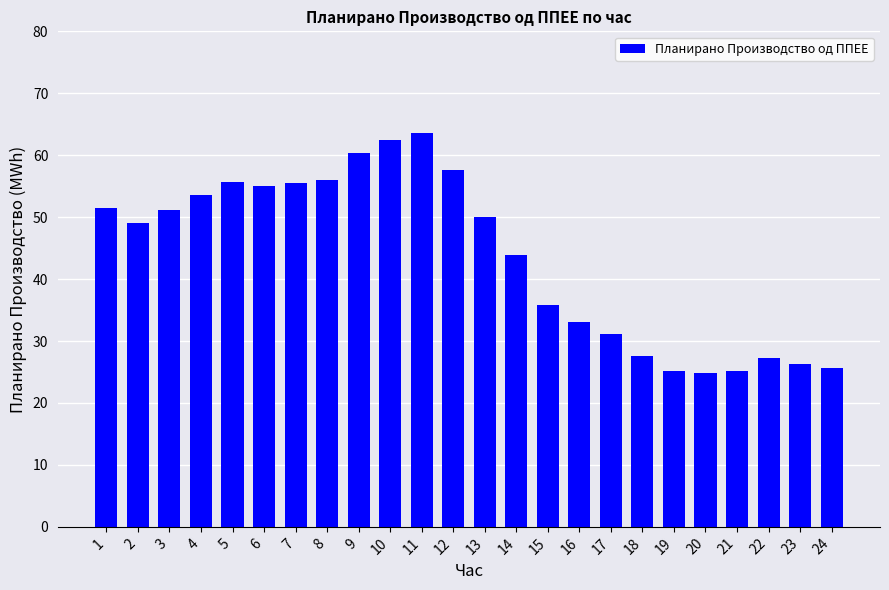

What is the maximum value shown in the chart?

63.6